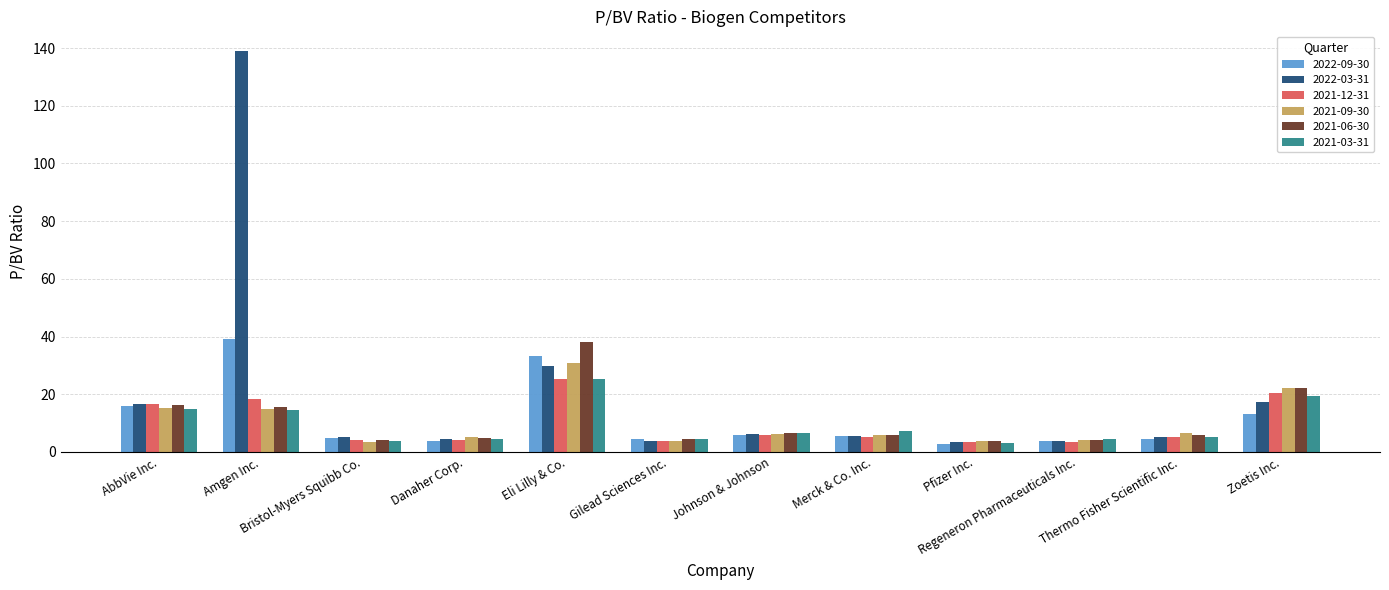

What is the lowest value of the 2022-03-31 series?

3.4